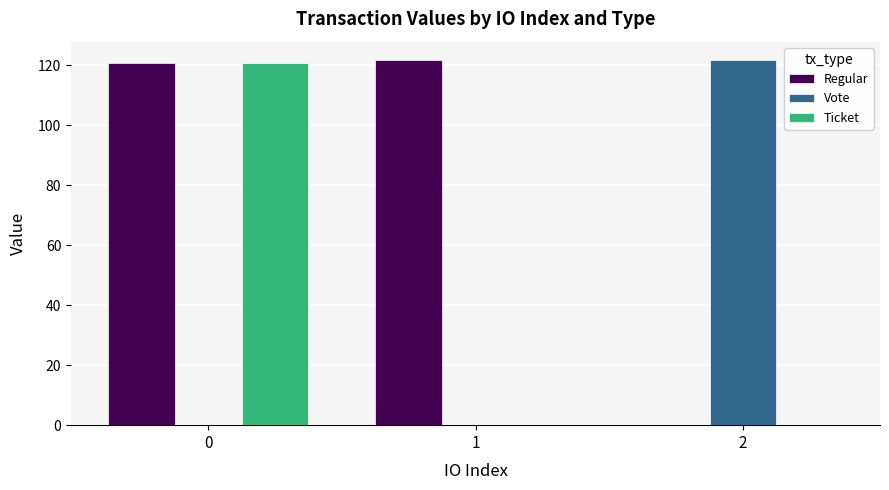

The value of Ticket at 2 is 0.0. True or false?

True